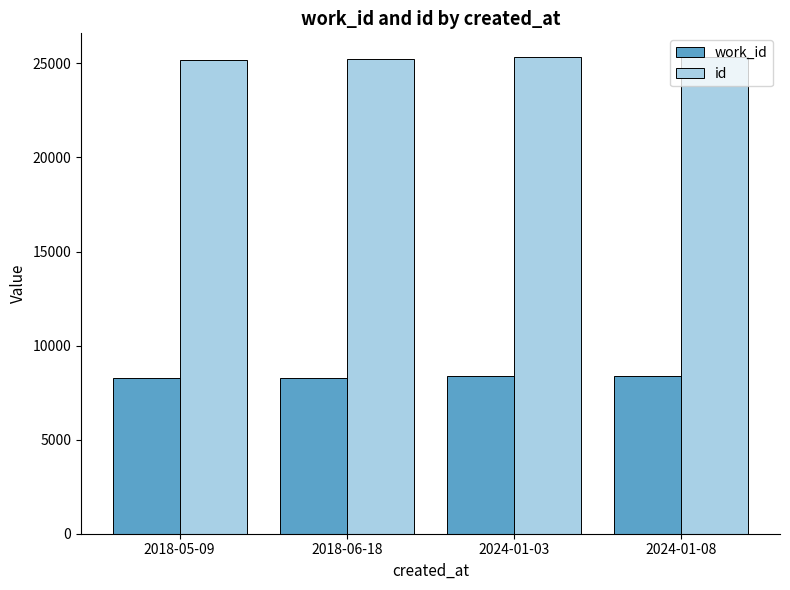

The value of work_id at 2018-05-09 is 11080. True or false?

False